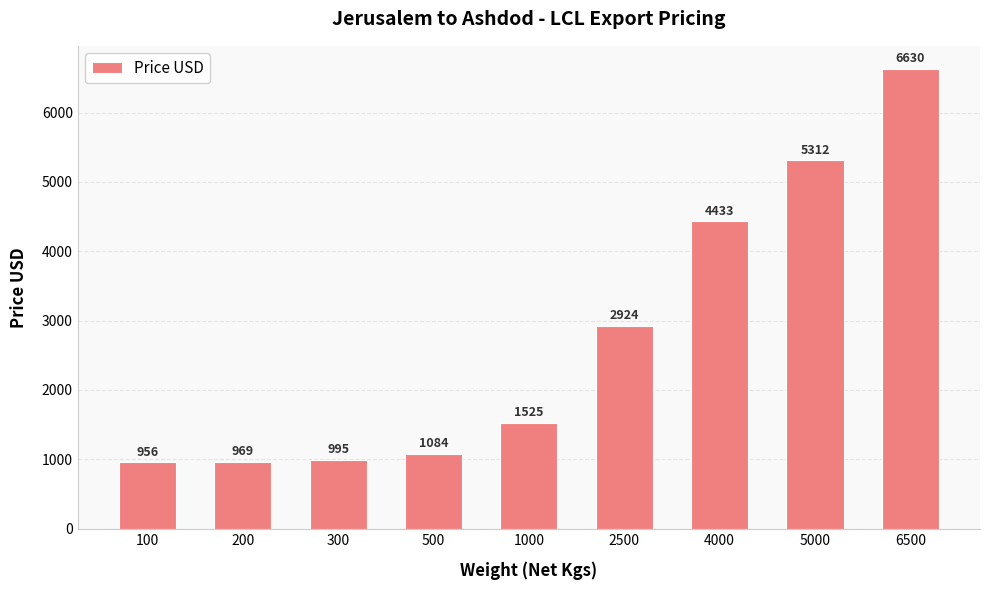

Rank the categories by value from lowest to highest.

100, 200, 300, 500, 1000, 2500, 4000, 5000, 6500